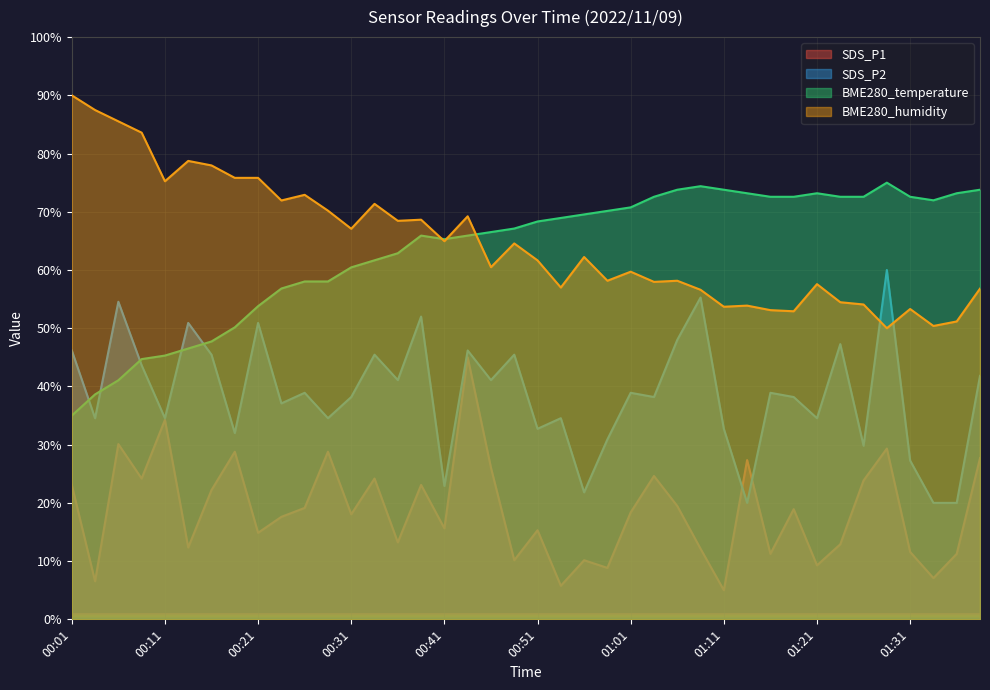

What is the average value of the BME280_humidity series?

64.8